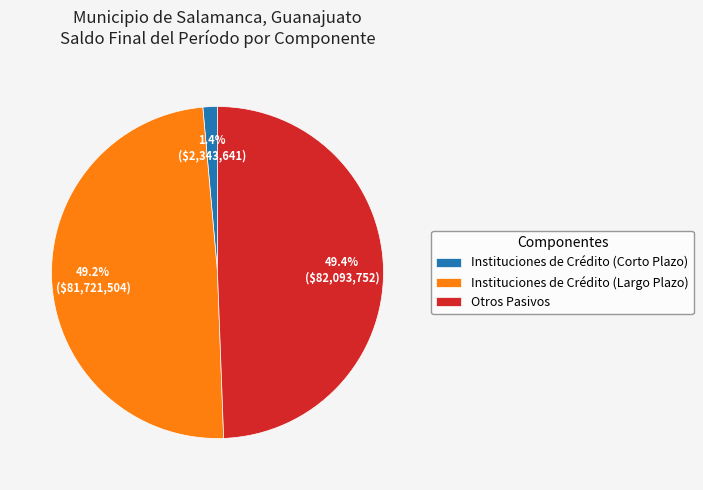

The Instituciones de Crédito (Corto Plazo) slice represents 7% of the pie. True or false?

False